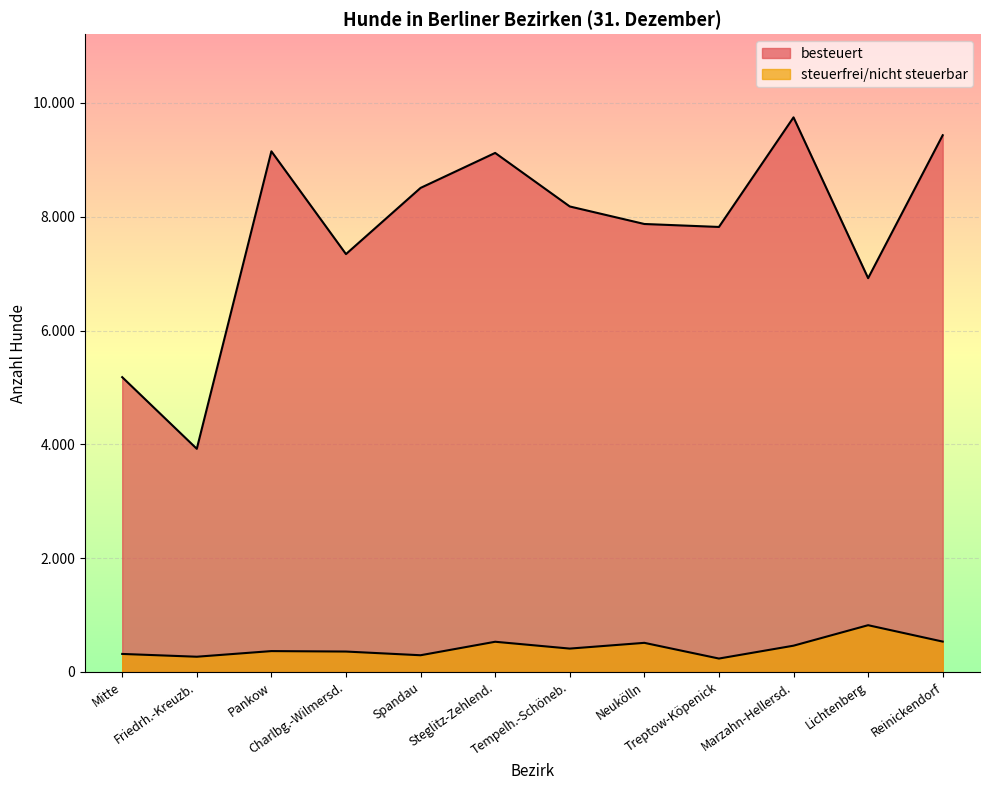

What is the spread (max minus min) of values at Pankow?

8783